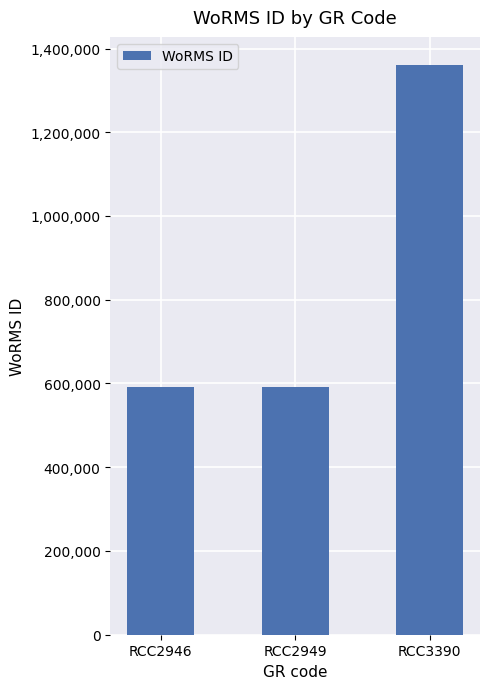

Where is the data nearest to the value 975099?

RCC2946